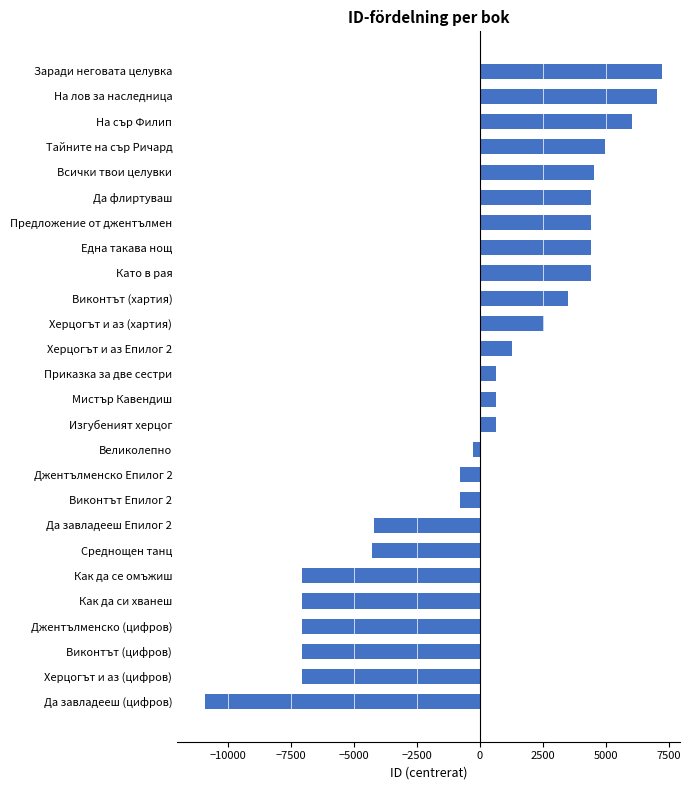

What is the difference between the second highest and second lowest values?

14099.0